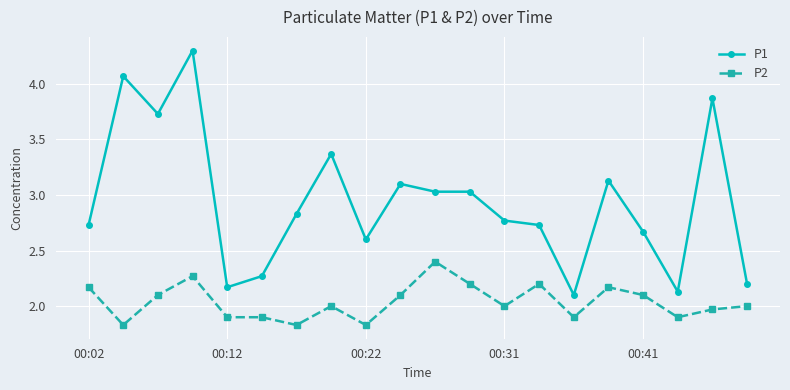

True or false: P2 and P1 cross at least once.

False